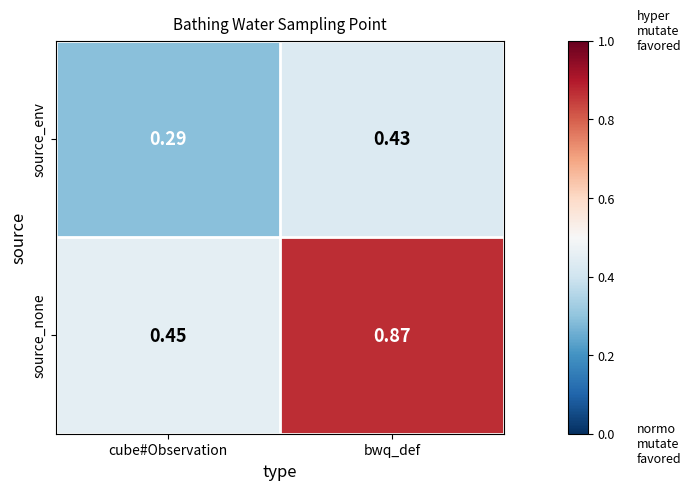

What is the spread (max minus min) of values at cube#Observation?

0.2